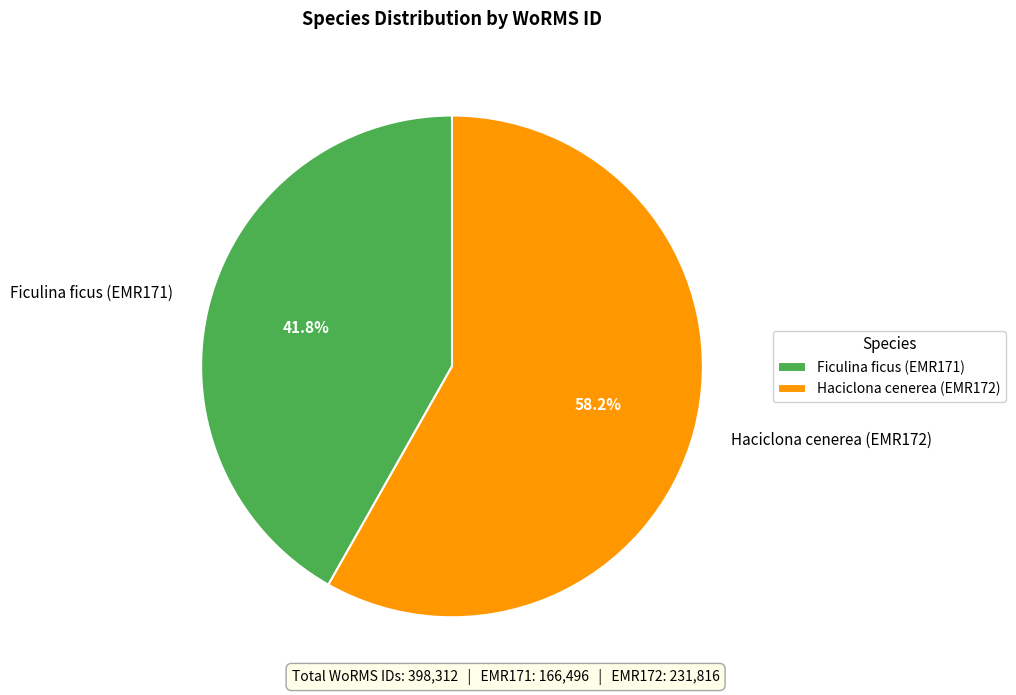

Is there a majority slice in this chart?

Yes